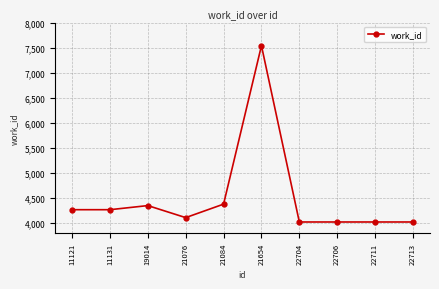

What is the approximate value at 22704, to the nearest 50?

4000